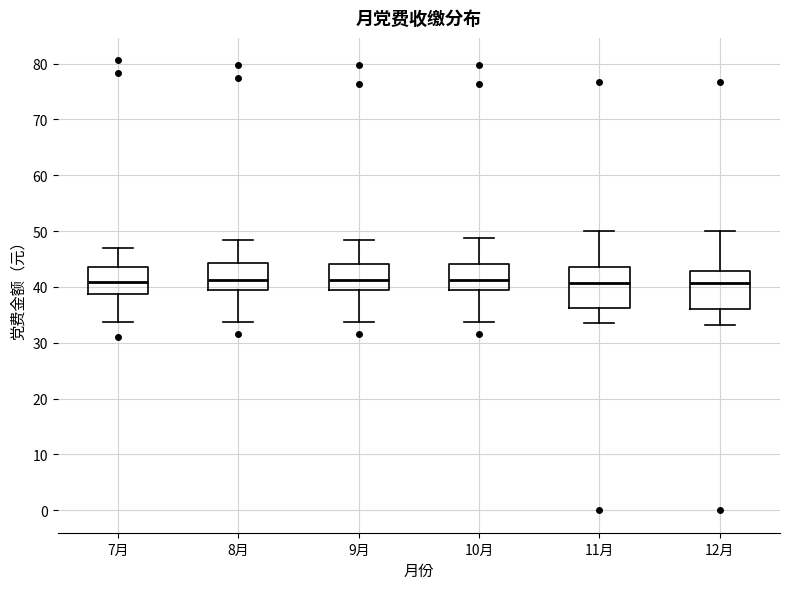

Reading left to right, transcribe this box plot: for each box, give where its median line is, the range the box spans, and where its two whiskers end, as read against the y-axis. The values are not printed on the chart, so give them approximately, as read against the axis.

7月: median 41, box 39 to 44, whiskers 34 to 47
8月: median 41, box 39 to 44, whiskers 34 to 48
9月: median 41, box 39 to 44, whiskers 34 to 48
10月: median 41, box 39 to 44, whiskers 34 to 49
11月: median 41, box 36 to 44, whiskers 34 to 50
12月: median 41, box 36 to 43, whiskers 33 to 50